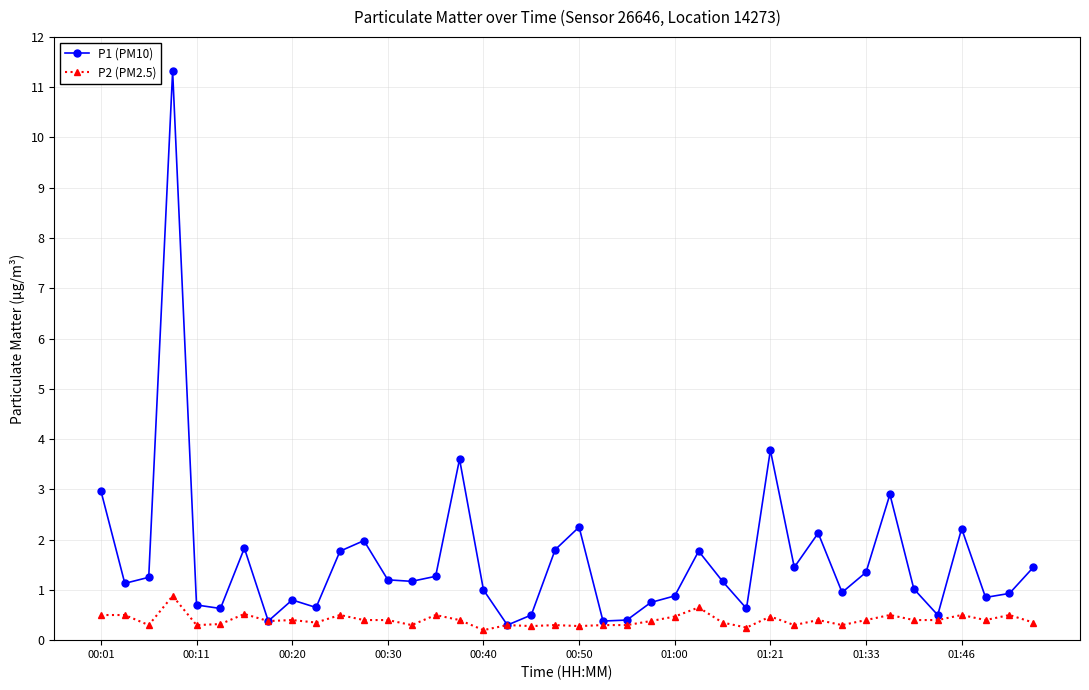

Which series has the widest spread of values?

P1 (PM10)